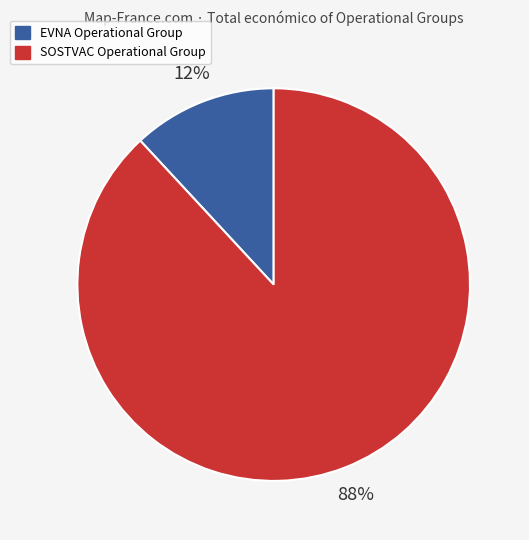

Rank the categories by value from highest to lowest.

SOSTVAC Operational Group, EVNA Operational Group